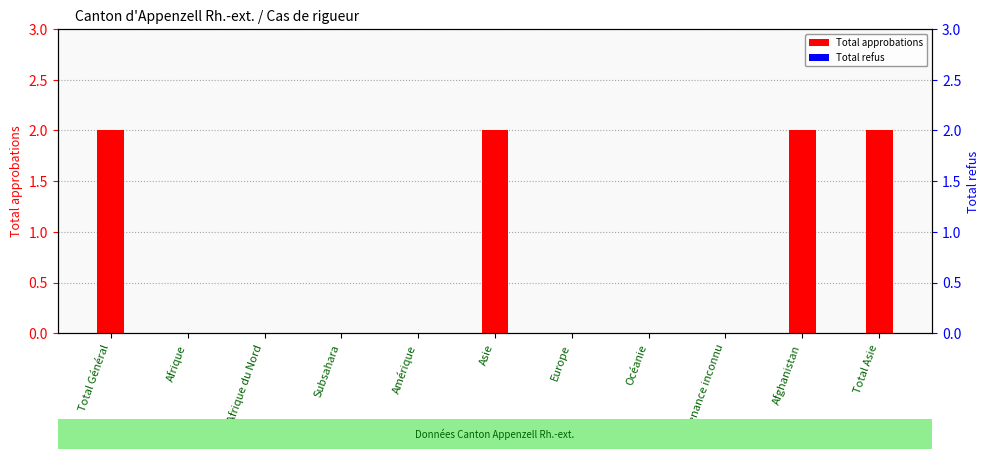

Where is Total refus nearest to the value 0?

Total Général